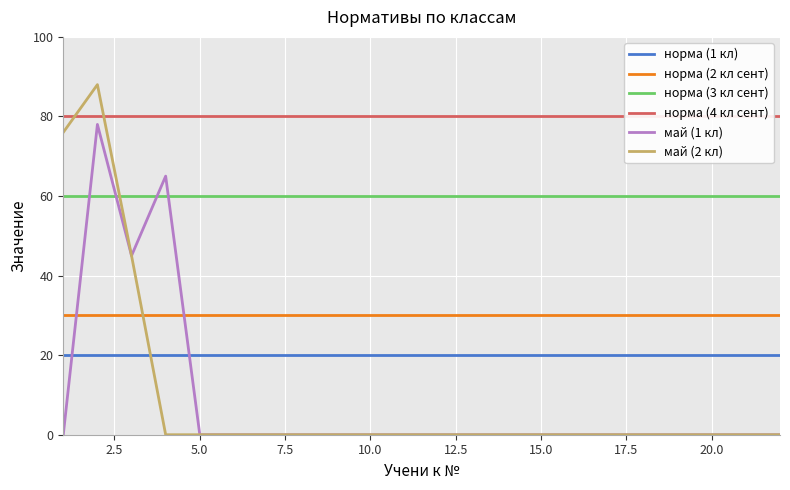

True or false: норма (1 кл) and май (2 кл) cross at least once.

True